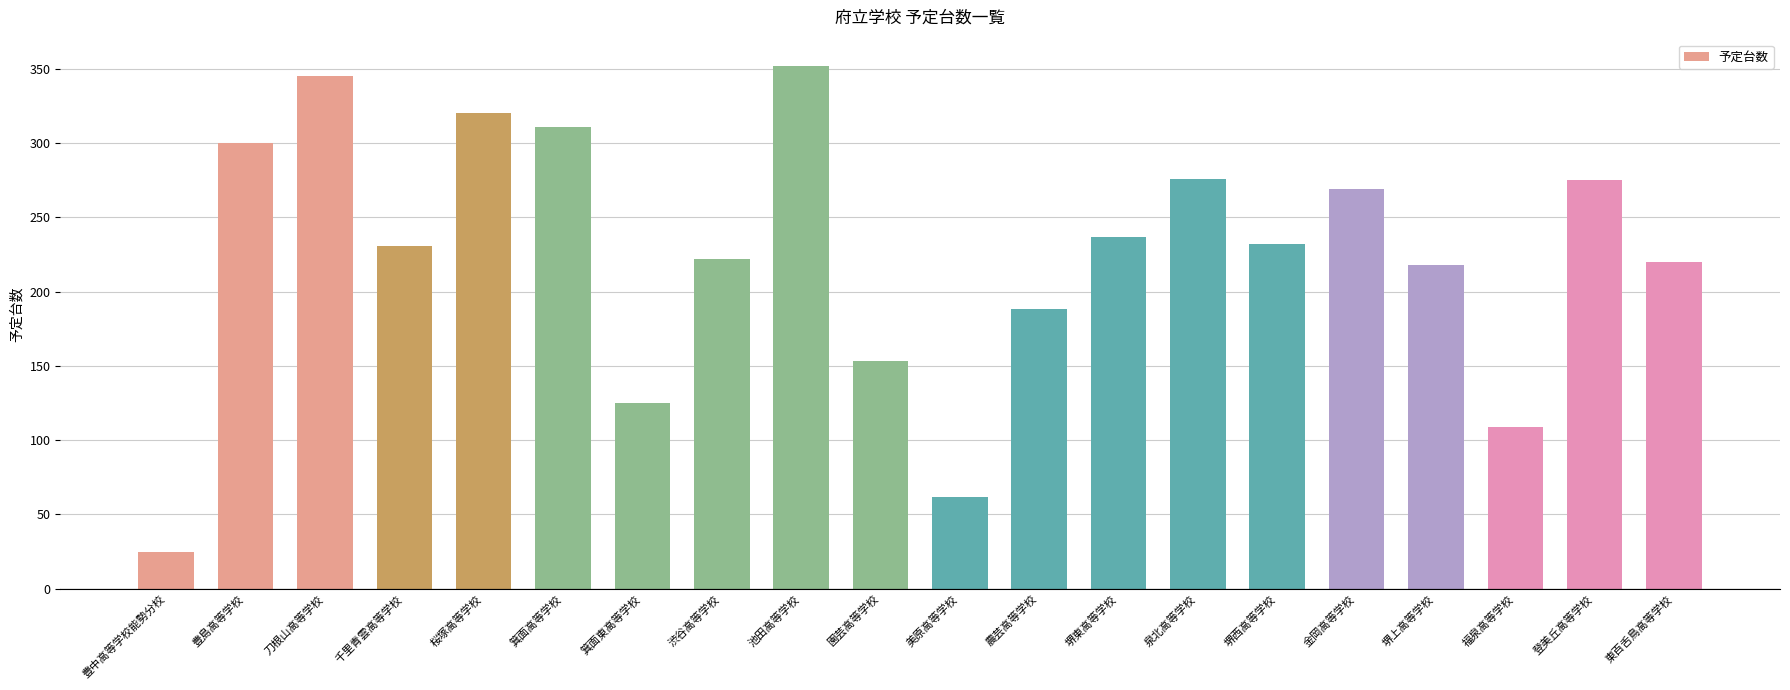

What is the ratio of the value at 堺西高等学校 to the value at 桜塚高等学校?

0.7